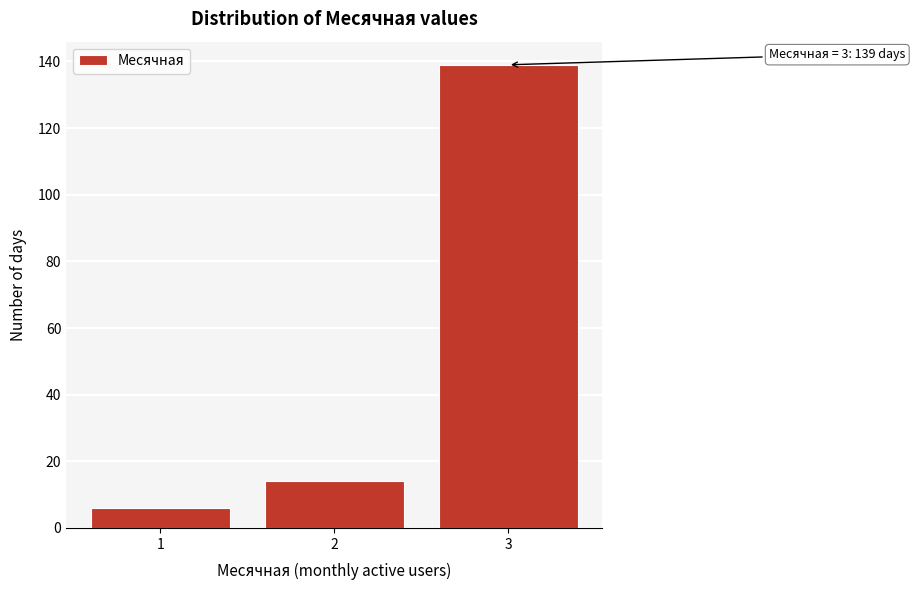

Reading right to left, list all the values displayed in this chart.

139	14	6